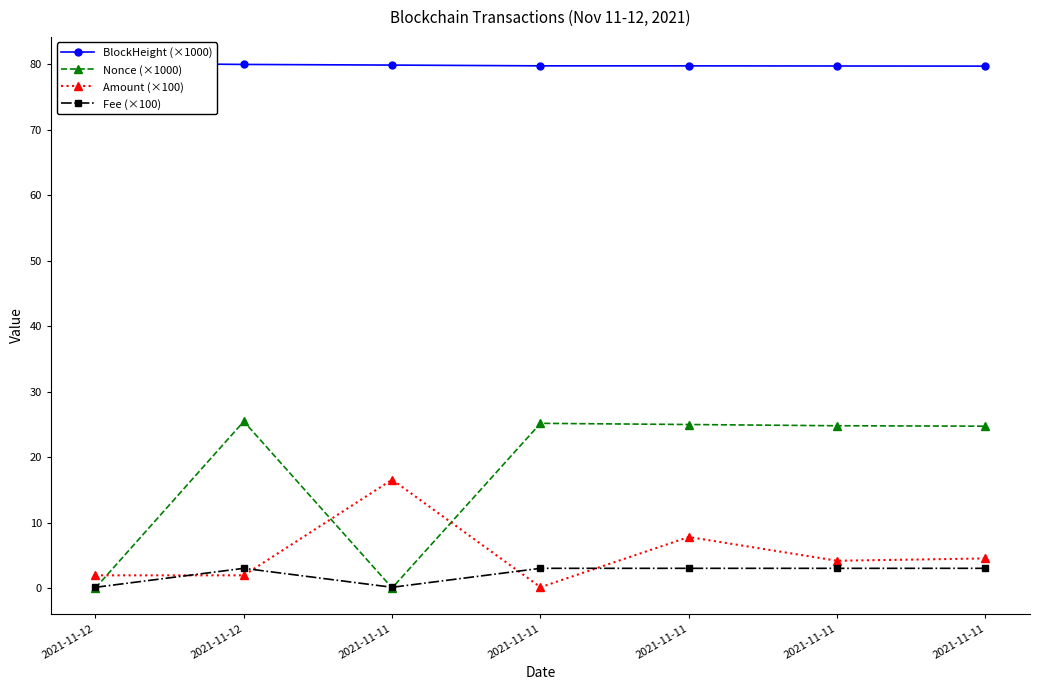

Where is the first local maximum for Fee (×100)?

2021-11-12